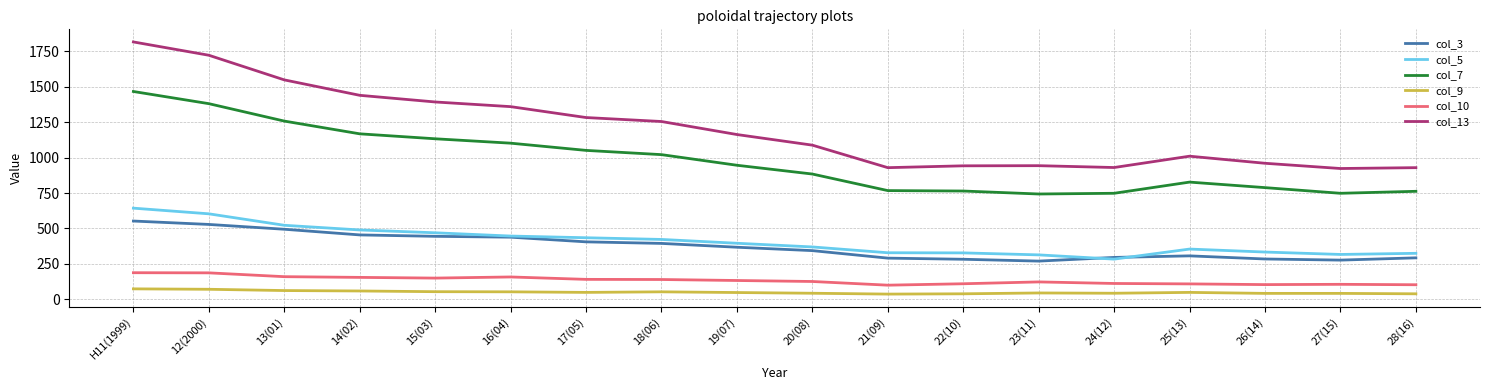

What is the total value across all series at 14(02)?

3763